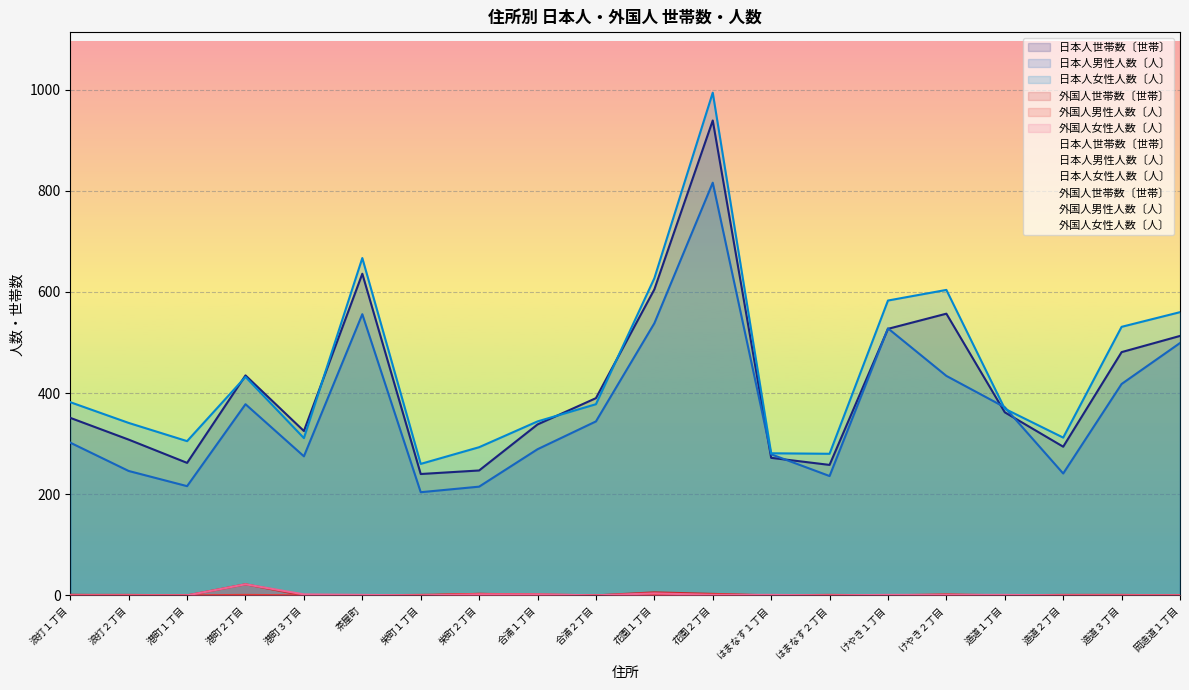

Rank the categories by 外国人世帯数〔世帯〕 value from highest to lowest.

港町２丁目, 花園１丁目, 栄町２丁目, 花園２丁目, 浪打１丁目, 合浦１丁目, けやき２丁目, 浪打２丁目, 港町１丁目, 港町３丁目, 茶屋町, 栄町１丁目, 合浦２丁目, はまなす１丁目, はまなす２丁目, けやき１丁目, 造道１丁目, 造道２丁目, 造道３丁目, 岡造道１丁目